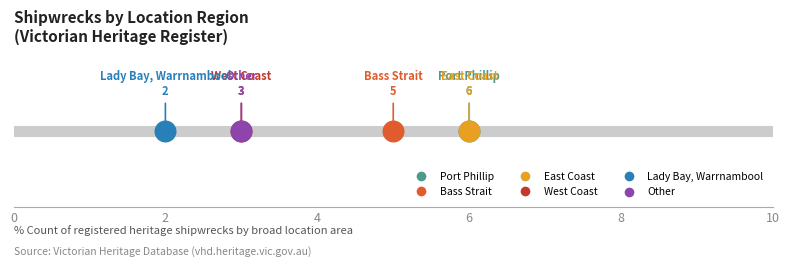

Approximately how many times larger is the value at Port Phillip compared to Bass Strait?

1.2